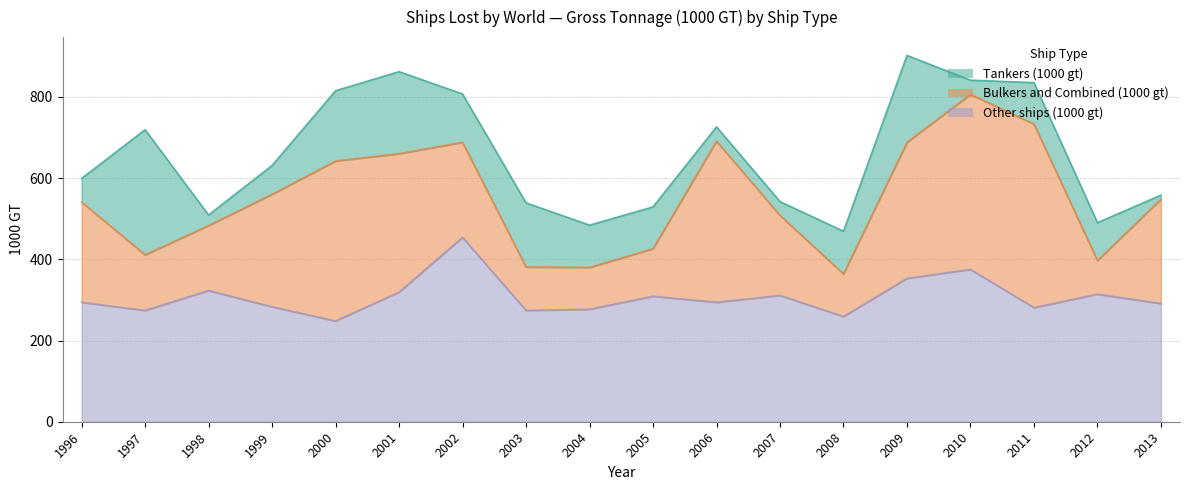

What is the approximate value of Other ships (1000 gt) at 2004, to the nearest 10?

280